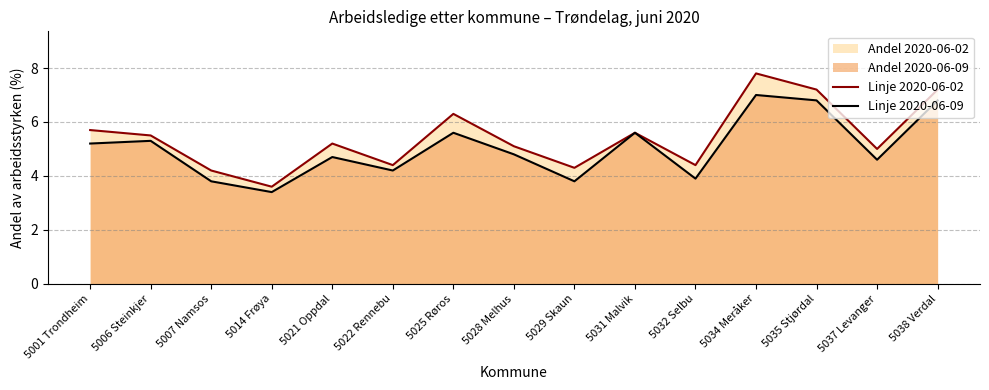

At which category does Linje 2020-06-09 reach its first local peak?

5006 Steinkjer